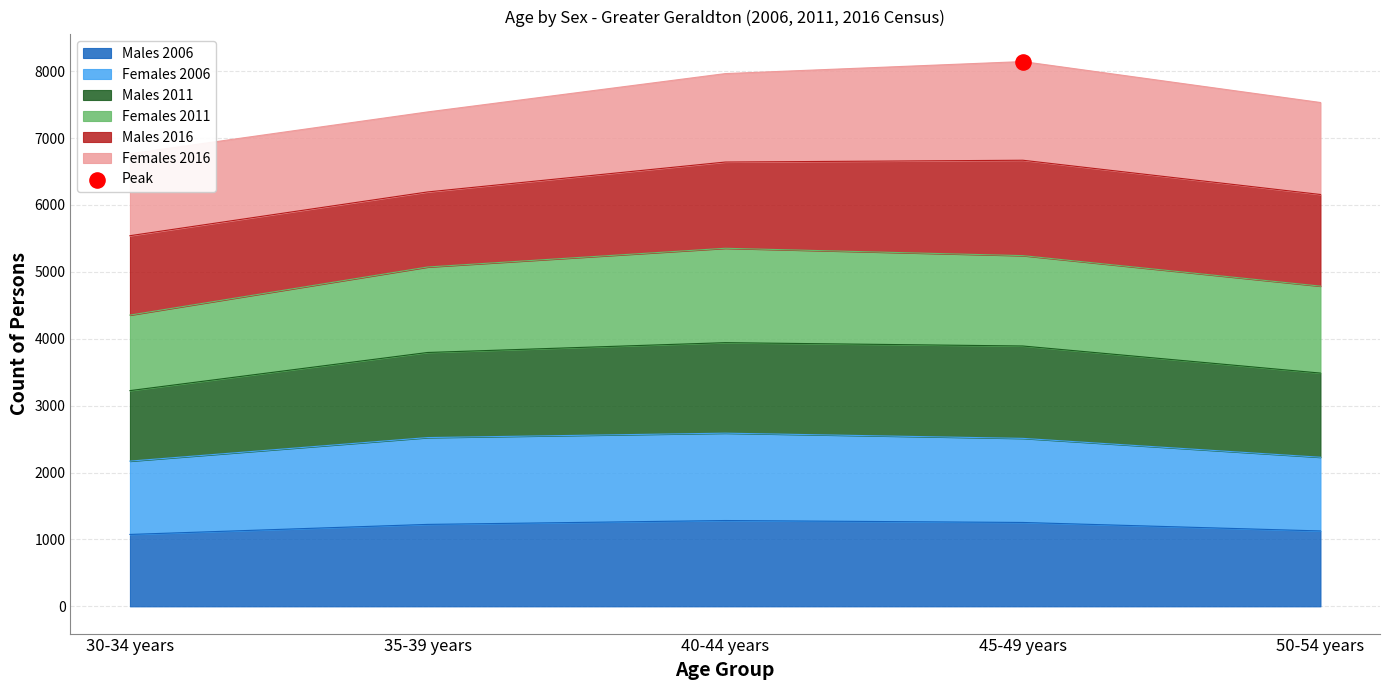

Which series contains the lowest Y value?

Males 2006